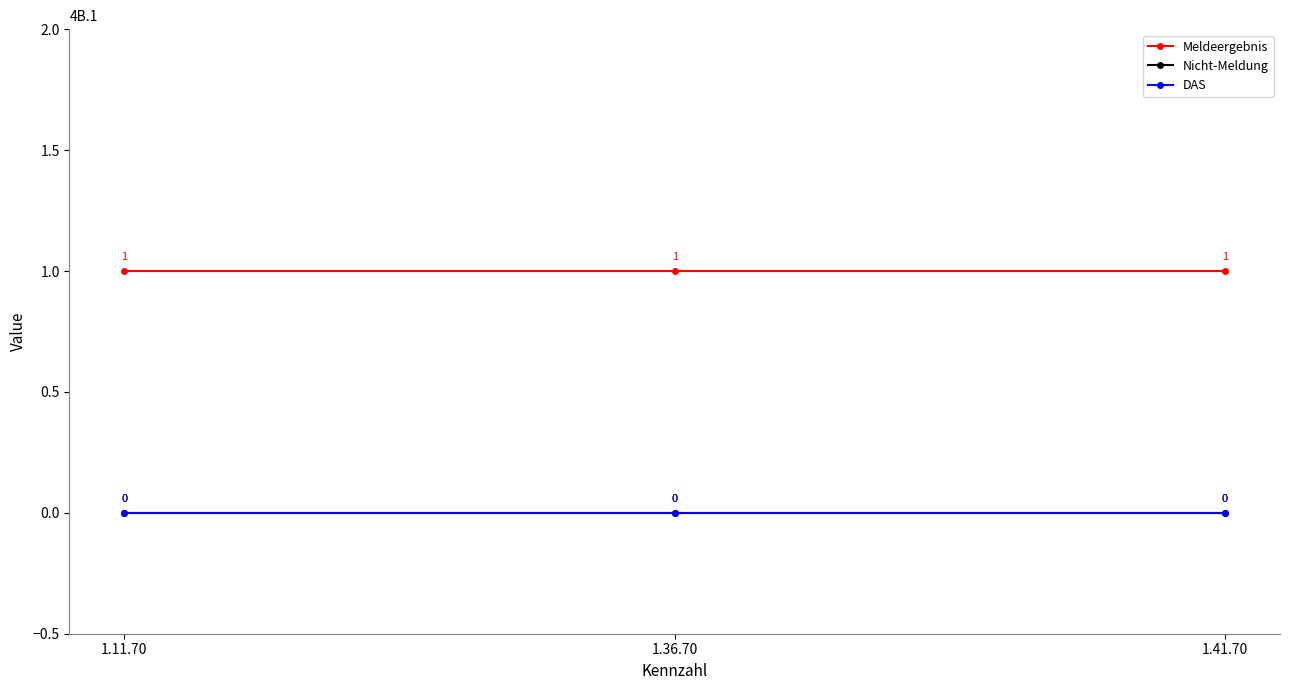

At which category is the sum across all series the highest?

1.11.70